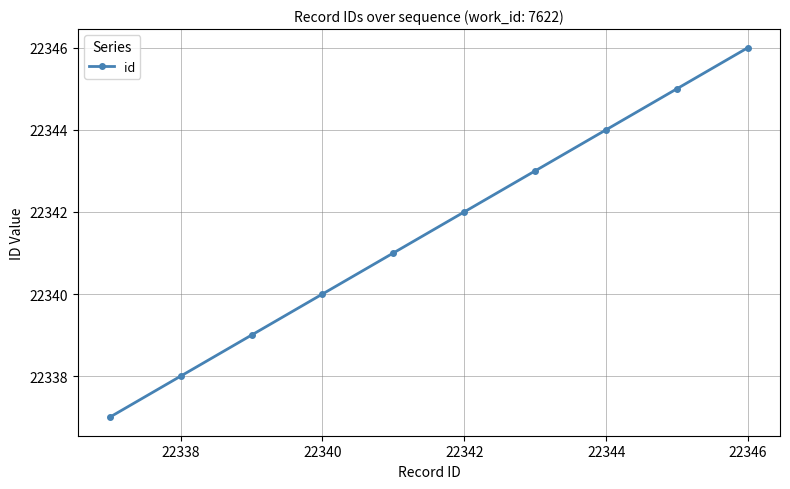

What is the sum of all values?

223415